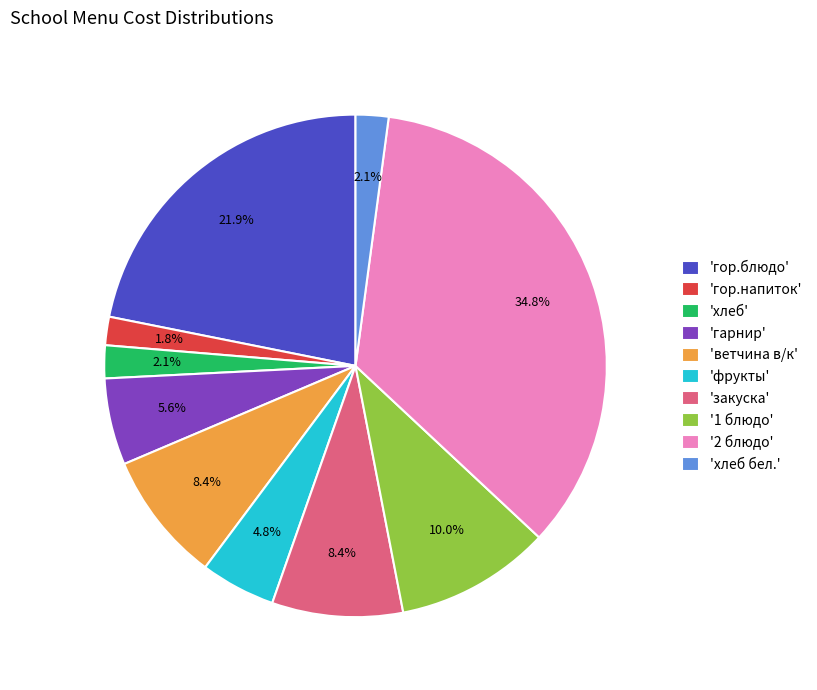

What is the ratio of the value at 'гор.блюдо' to the value at 'гарнир'?

3.9